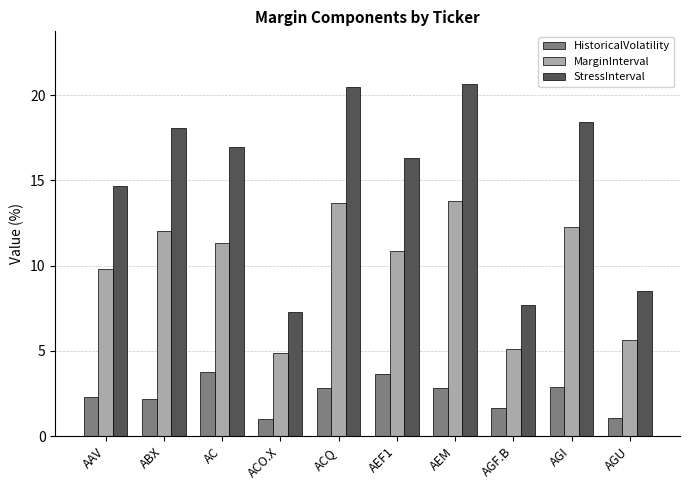

What is the total value across all series at AGF.B?

14.5